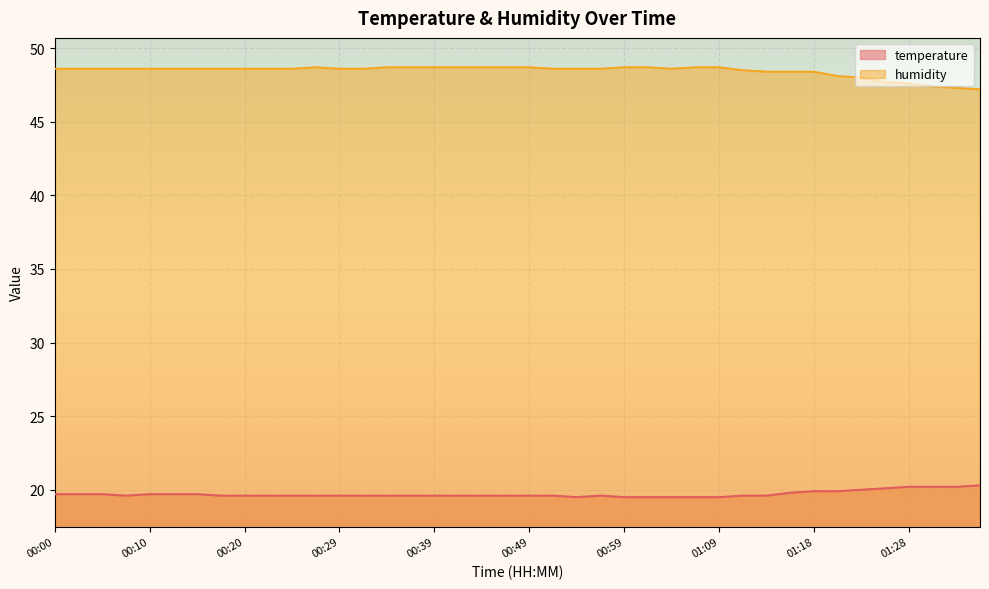

What are all the series names shown in the legend?

temperature, humidity